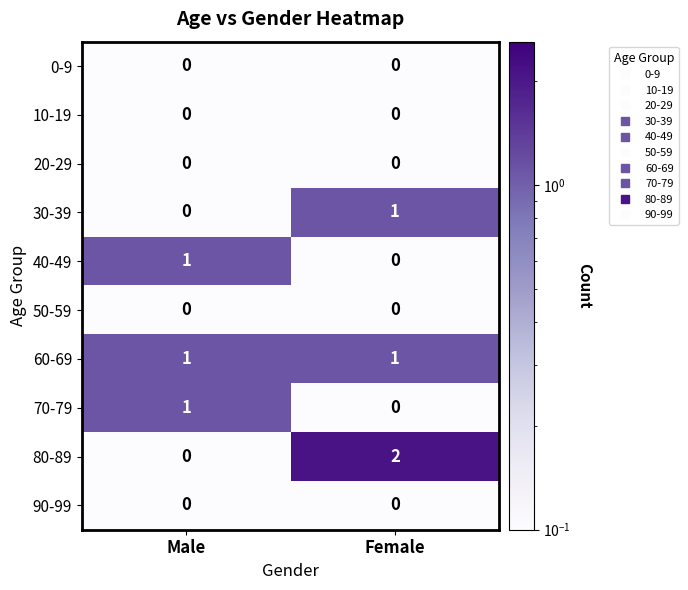

The 80-89 series shows 2 at Female. True or false?

True